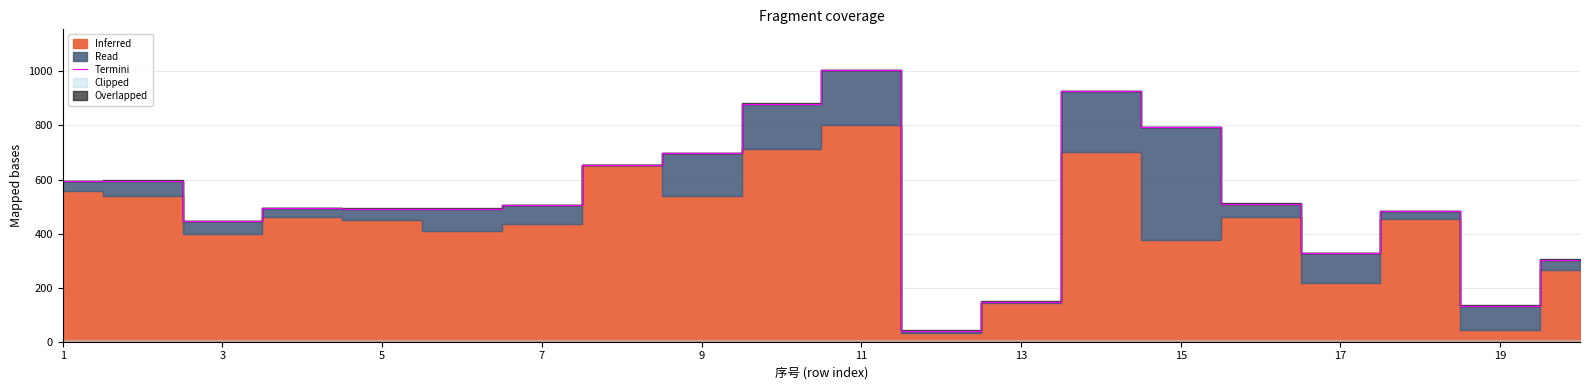

What is the sum of all values?

10516